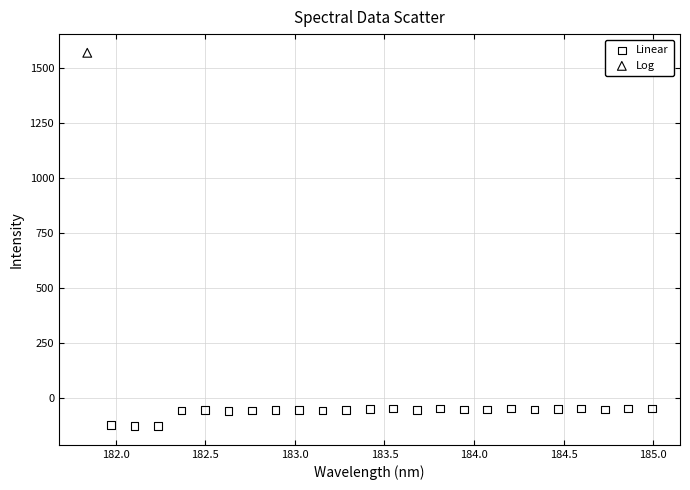

What are all the series names shown in the legend?

Linear, Log